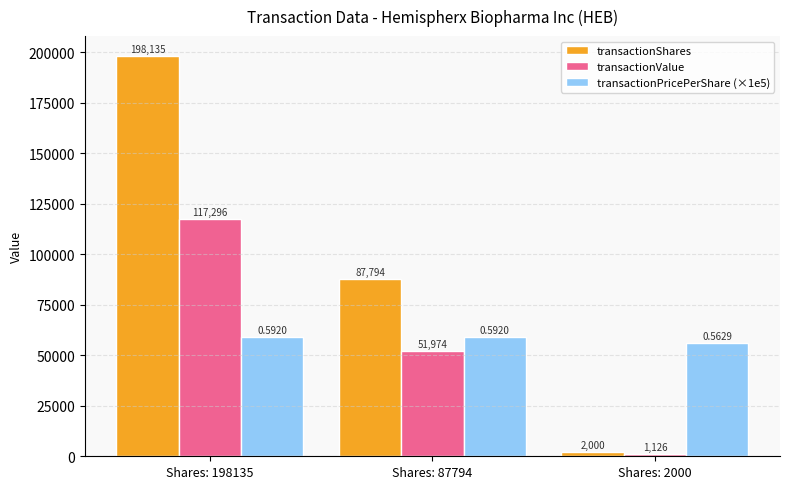

At how many categories does at least one series exceed 27020?

3